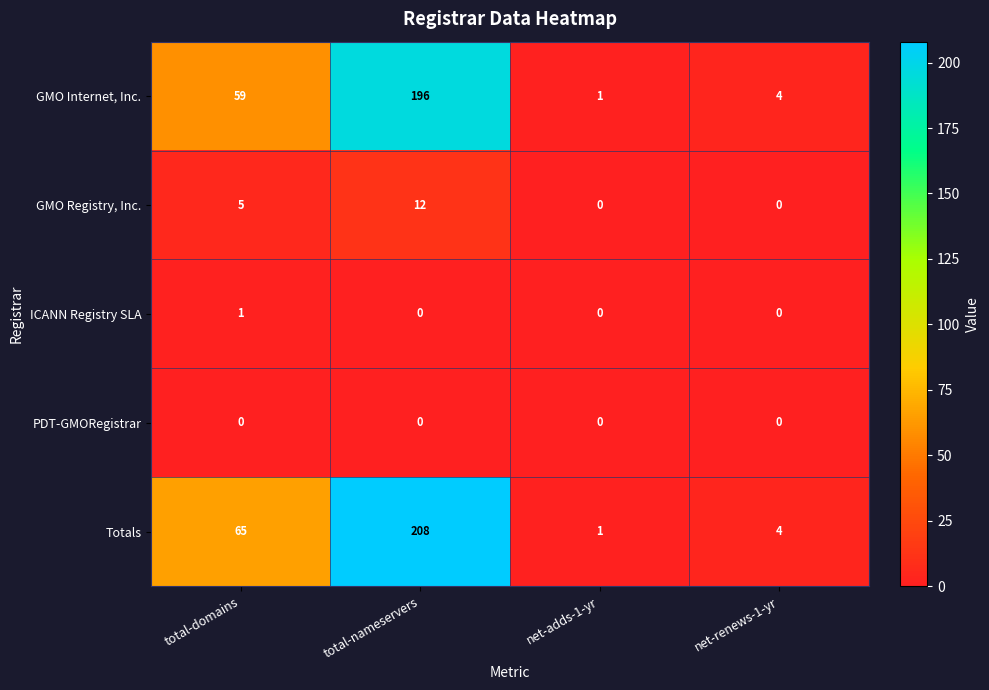

True or false: Totals has a value of 2 at net-renews-1-yr.

False